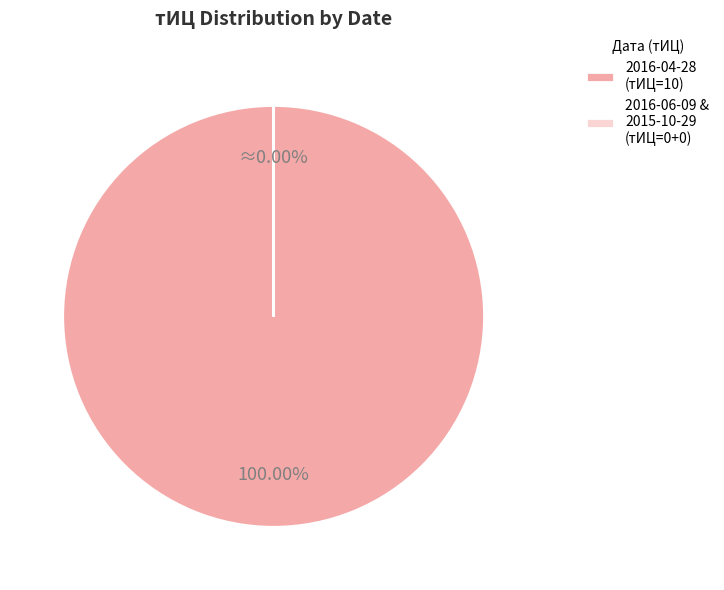

To the nearest percent, what percentage of the pie is 2016-04-28?

100%